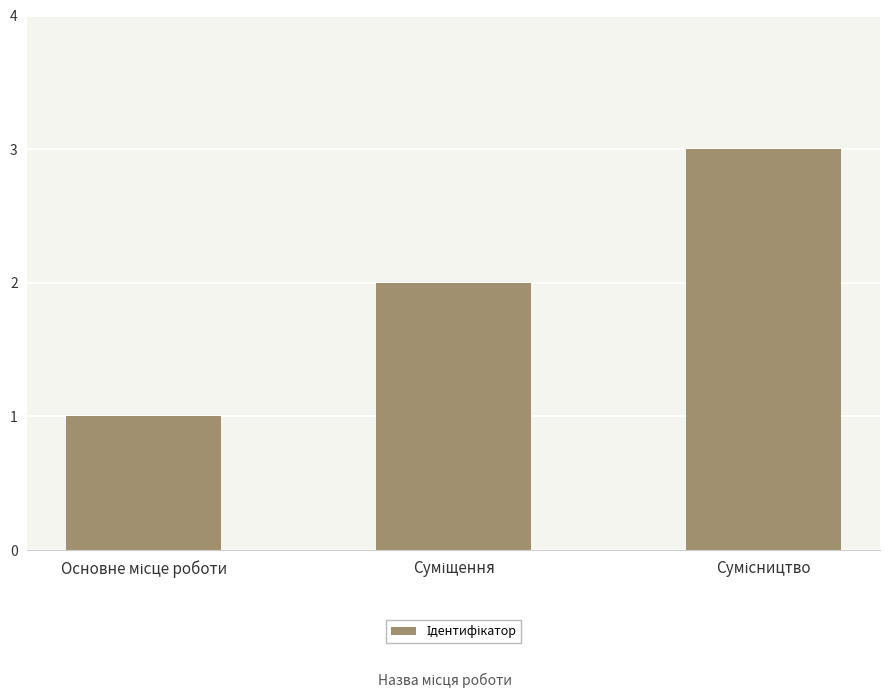

What is the greatest value displayed?

3